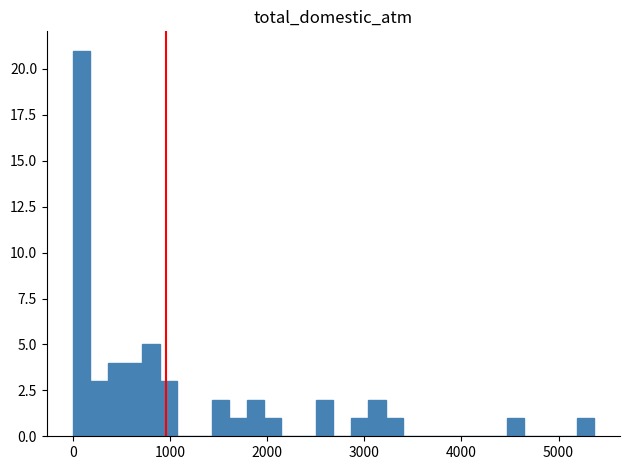

Around what value on the x-axis is the tallest bar? Give the approximate position of its centre, as read against the axis.

100